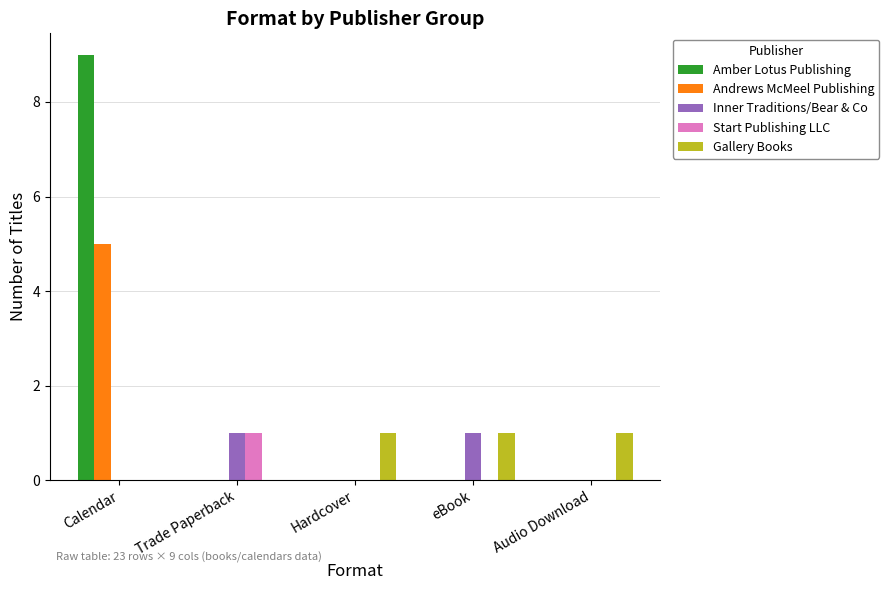

Which category has the highest value across all series?

Calendar